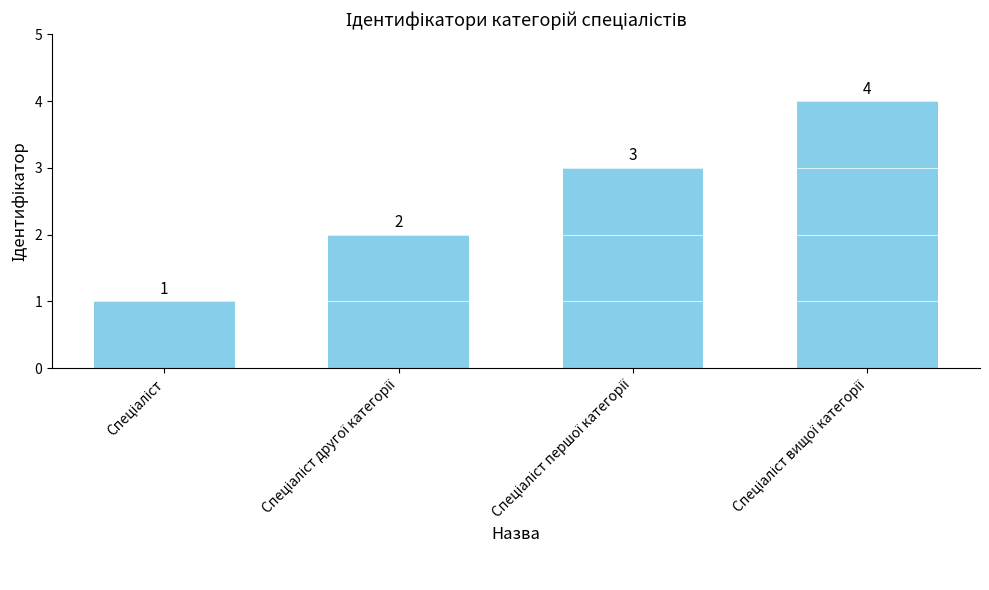

How many categories are shown in the chart?

4